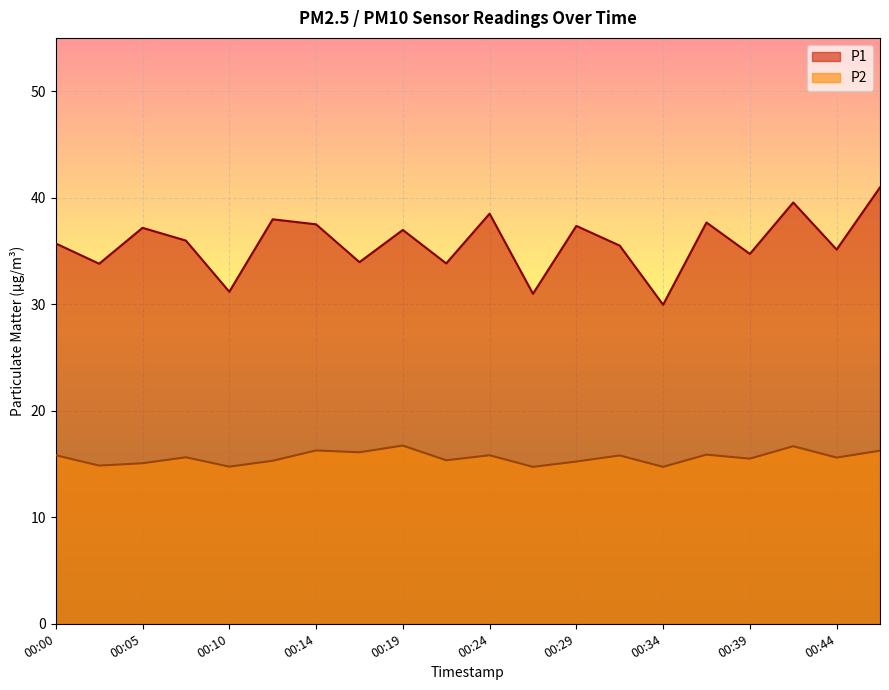

What is the sum of all P2 values?

312.1